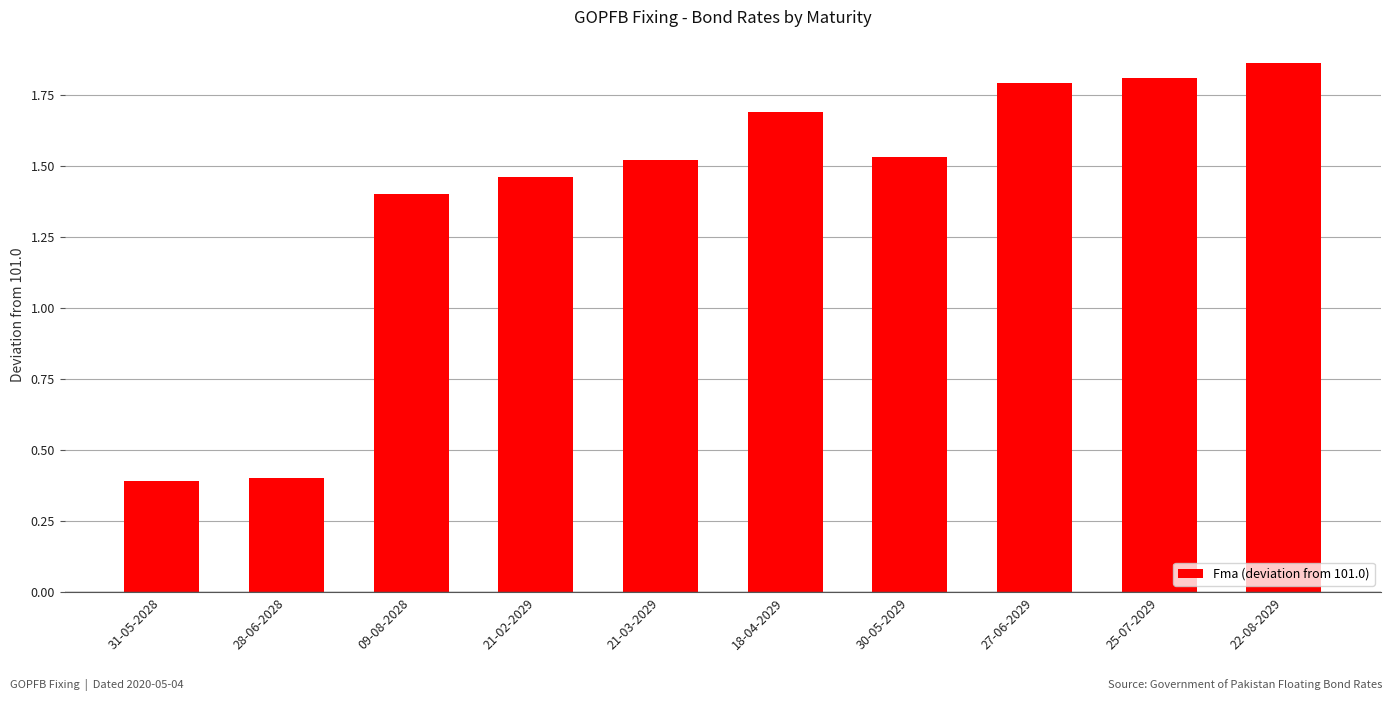

What is the sum of all values?

13.9